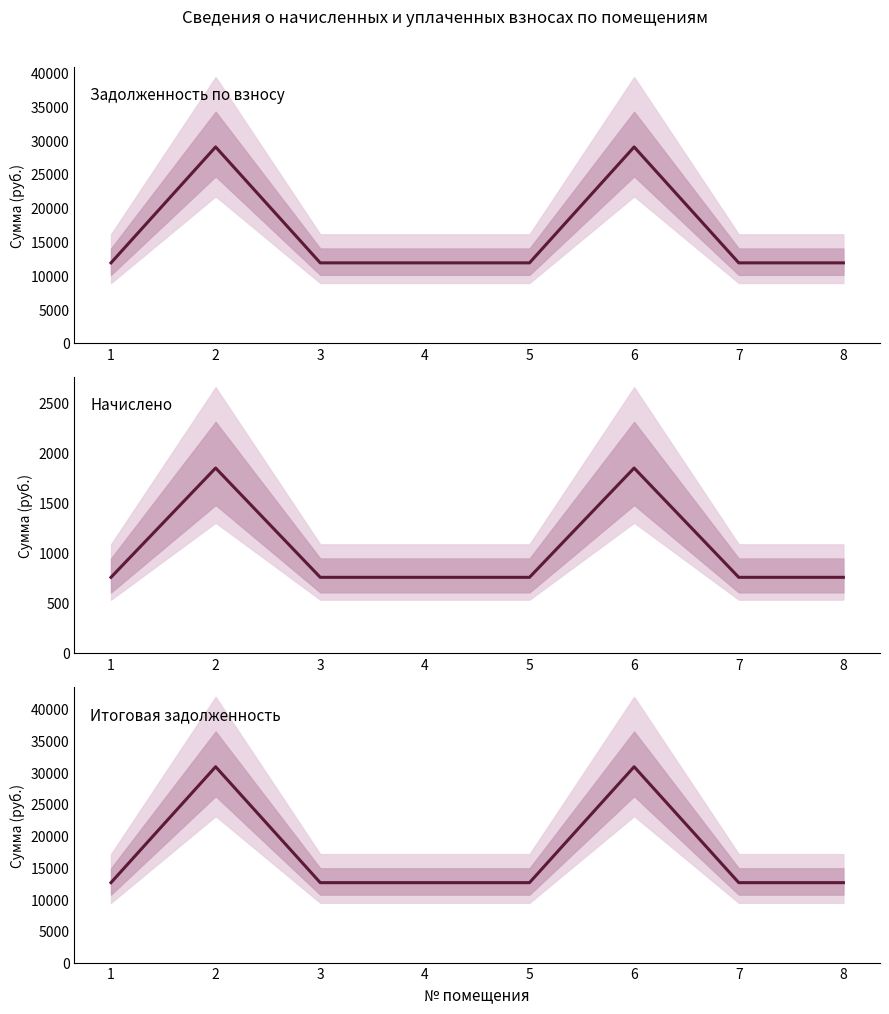

Read the начислено value at 5.

751.8